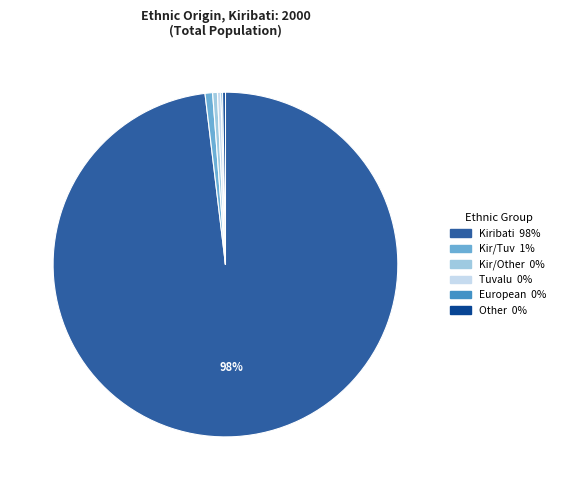

True or false: Tuvalu accounts for 0% of the total.

True